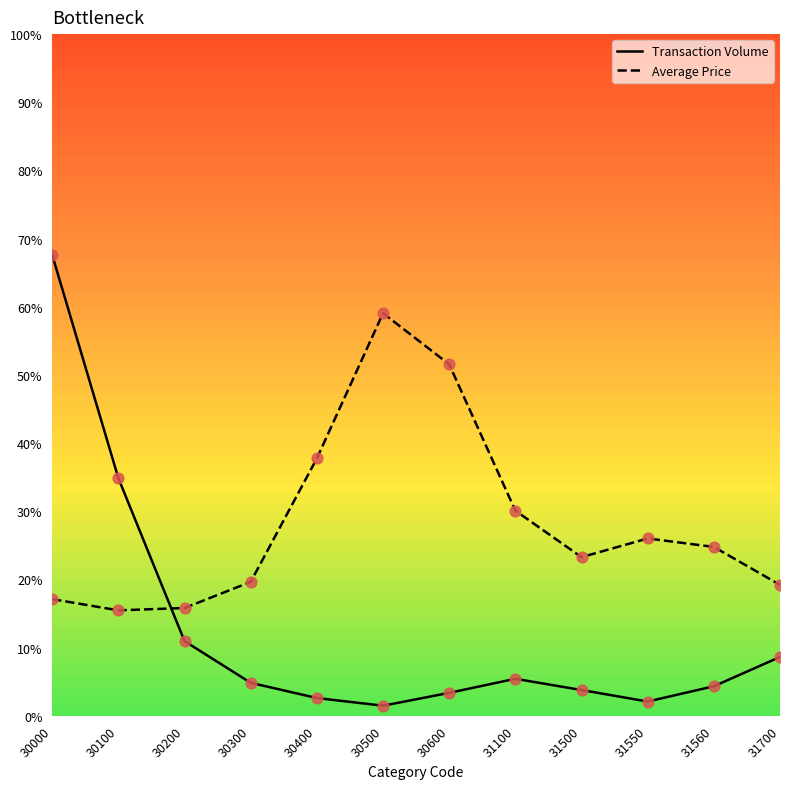

What are all the series names shown in the legend?

Transaction Volume, Average Price